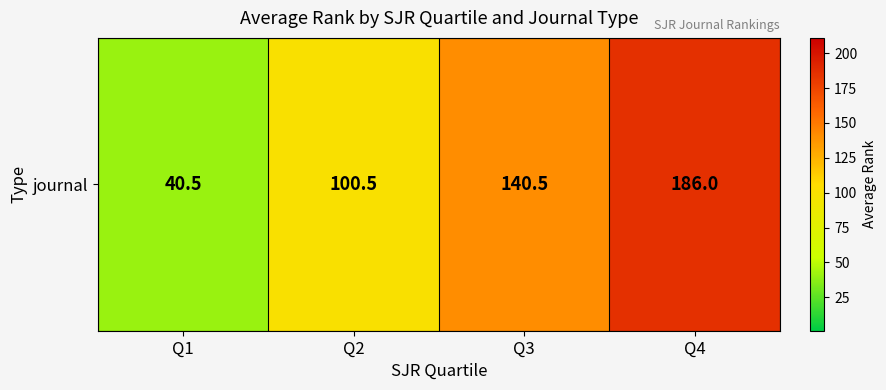

Reading left to right, transcribe all the data shown in this chart.

40.5	100.5	140.5	186.0